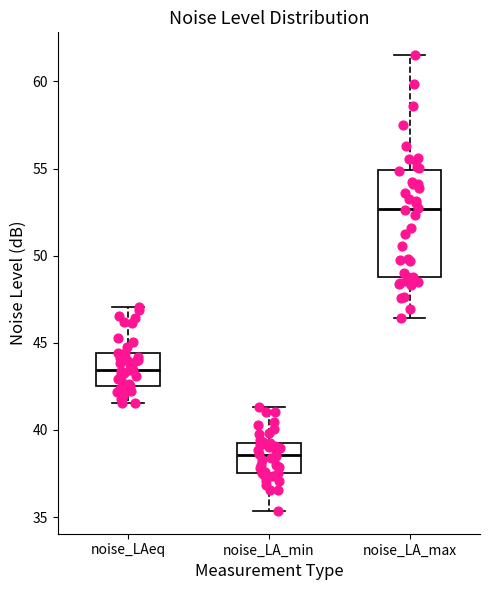

Comparing the boxes themselves (not the whiskers), which one is the tallest?

noise_LA_max